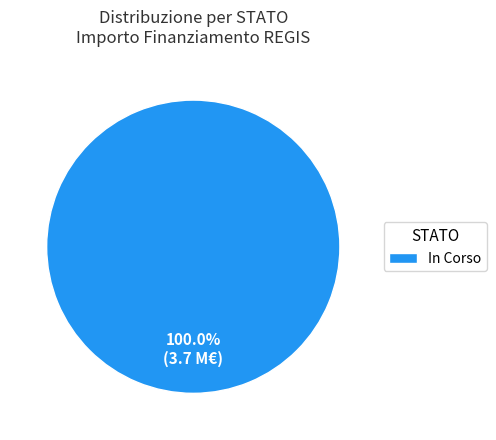

How many slices are in this pie chart?

1